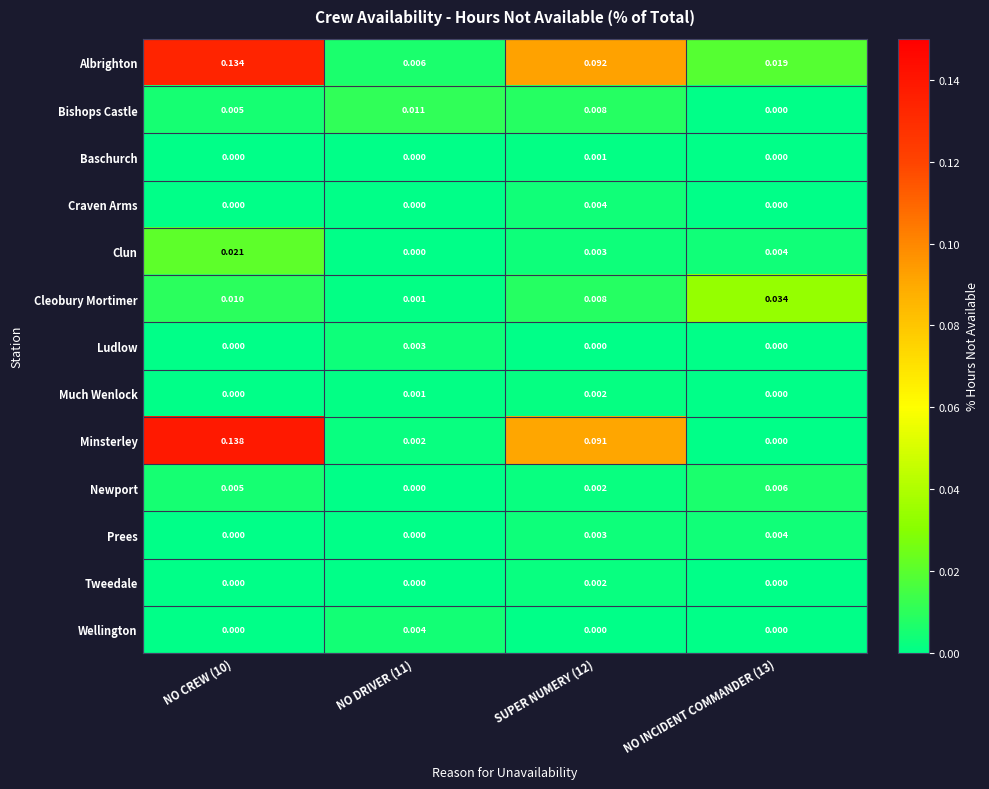

Which series has the widest spread of values?

Minsterley